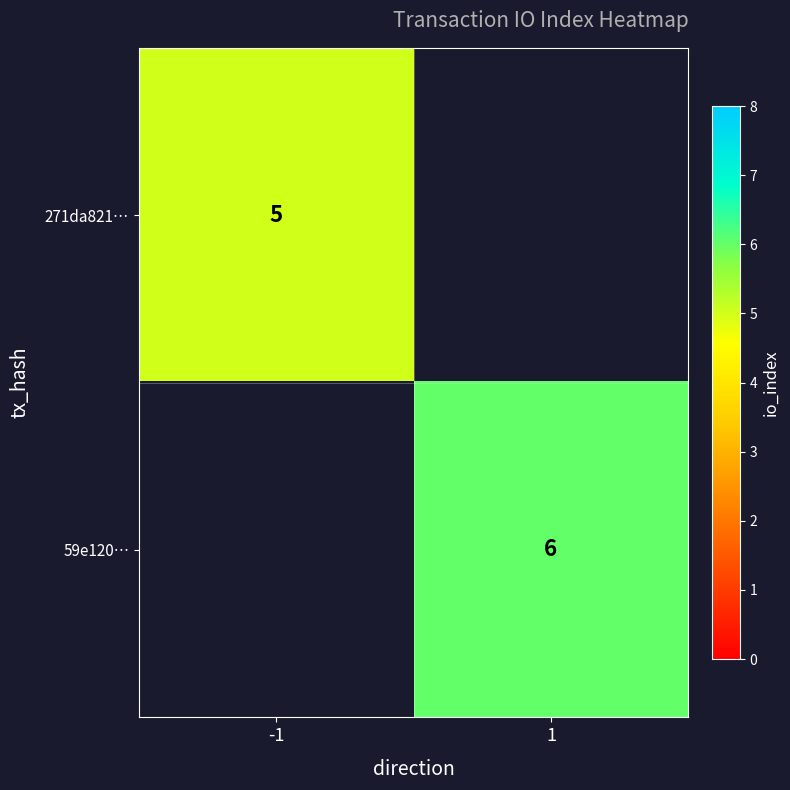

The value of 59e120… at 1 is 8. True or false?

False